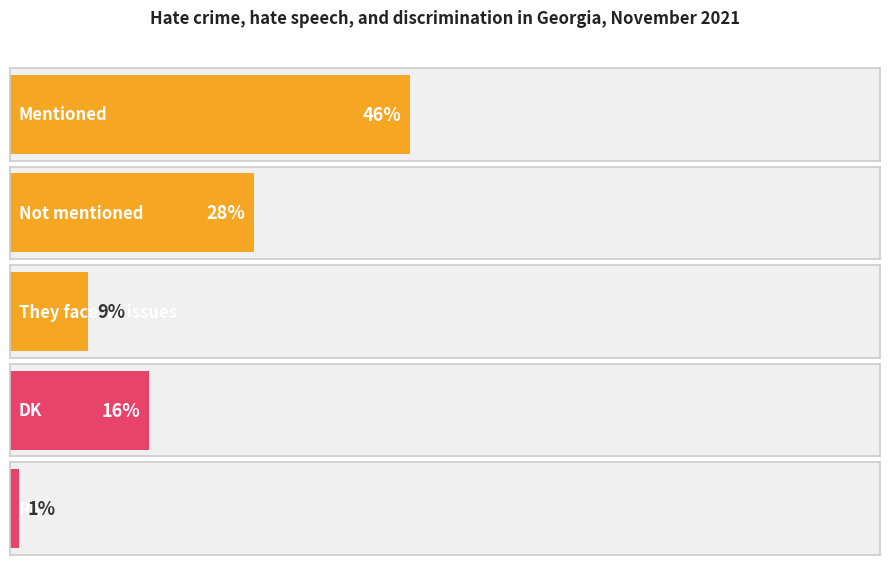

Reading left to right, extract all data points from this chart.

Mentioned=46	Not mentioned=28	They face no issues=9	DK=16	RA=1